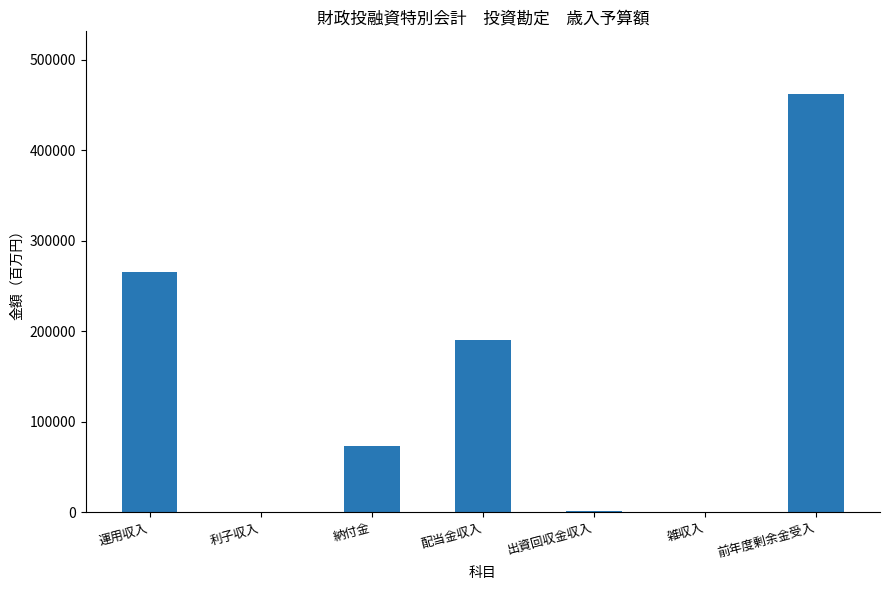

Which category has the highest value across all series?

前年度剰余金受入